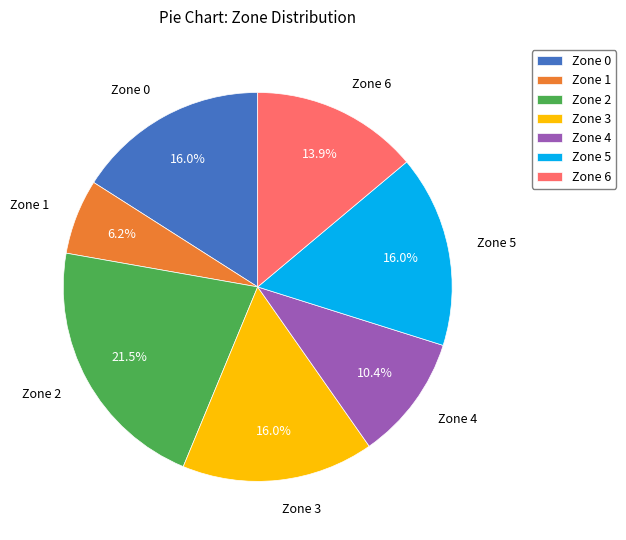

The Zone 4 slice represents 1% of the pie. True or false?

False